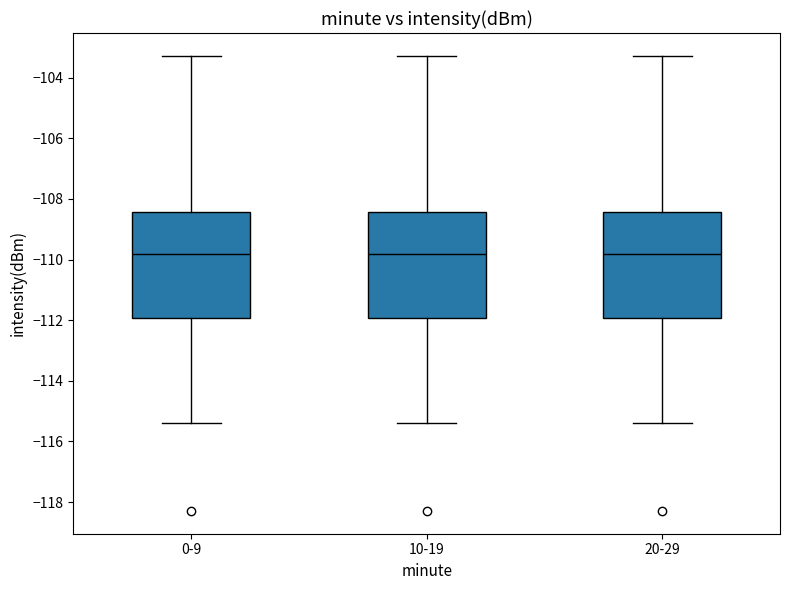

Reading left to right, read every box against the y-axis: the position of its median line, the range the box covers, and the ends of its whiskers. The values are not printed on the chart, so give them approximately, as read against the axis.

0-9: median -109.8, box -112.0 to -108.4, whiskers -115.4 to -103.2
10-19: median -109.8, box -112.0 to -108.4, whiskers -115.4 to -103.2
20-29: median -109.8, box -112.0 to -108.4, whiskers -115.4 to -103.2